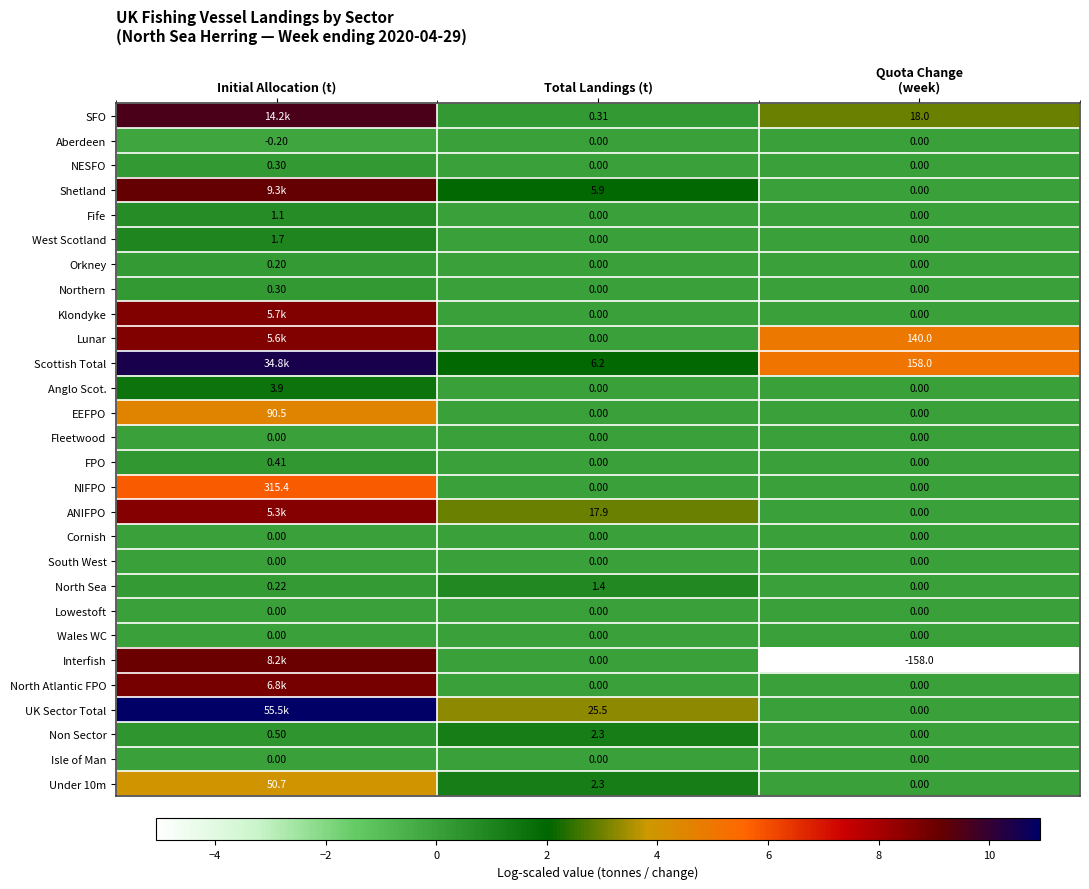

Is the value of Lowestoft at Total Landings (t) greater than the value of NESFO at Initial Allocation (t)?

No